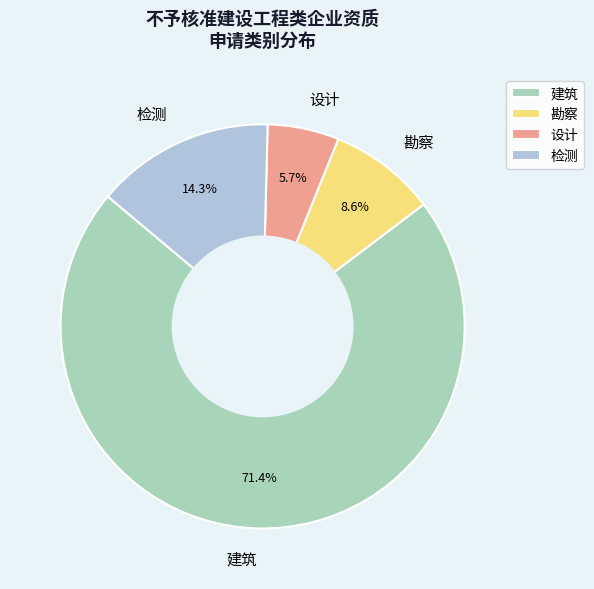

Count the number of slices in the pie.

4